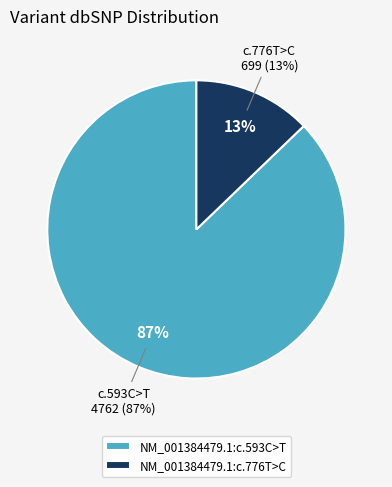

What is the ratio of the value at NM_001384479.1:c.593C>T to the value at NM_001384479.1:c.776T>C?

6.8